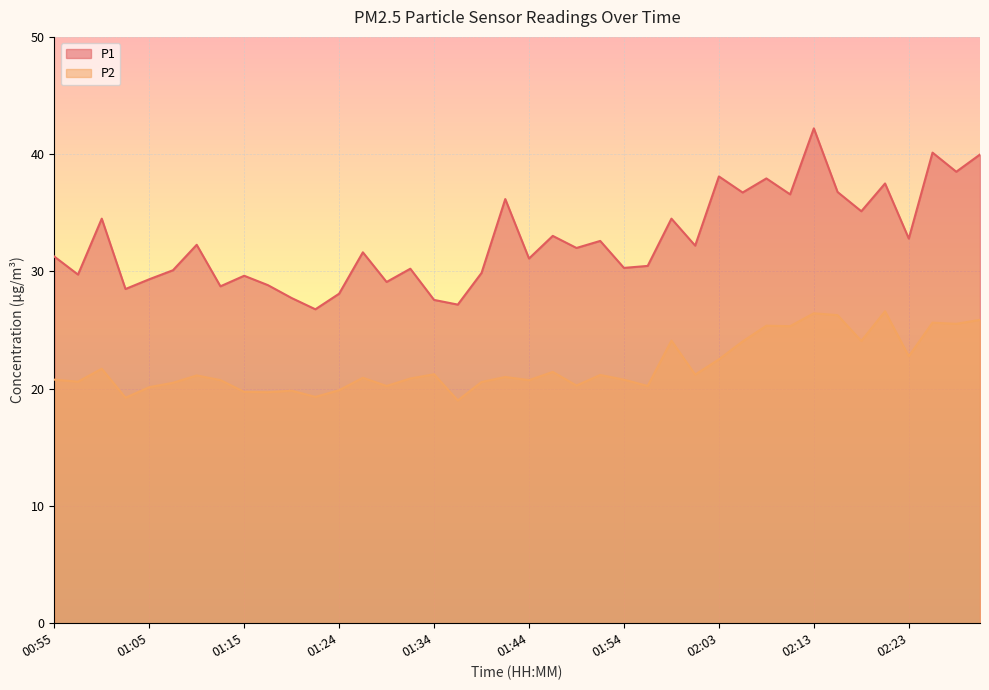

Which label corresponds to the largest value in the chart?

02:13